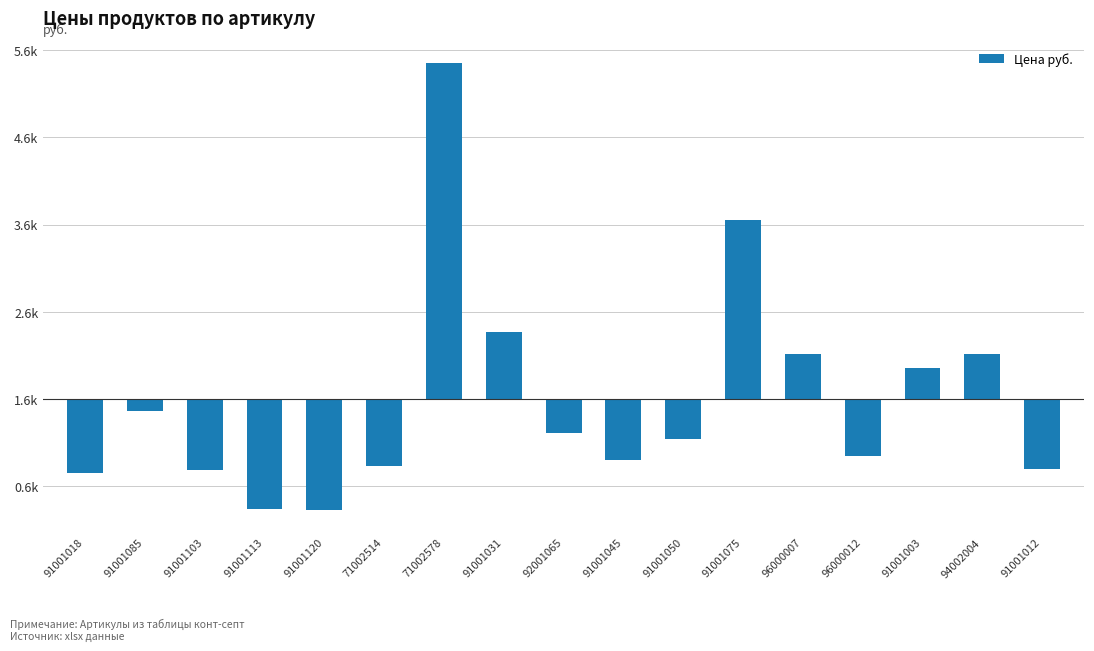

Where is the data nearest to the value 1289?

91001031